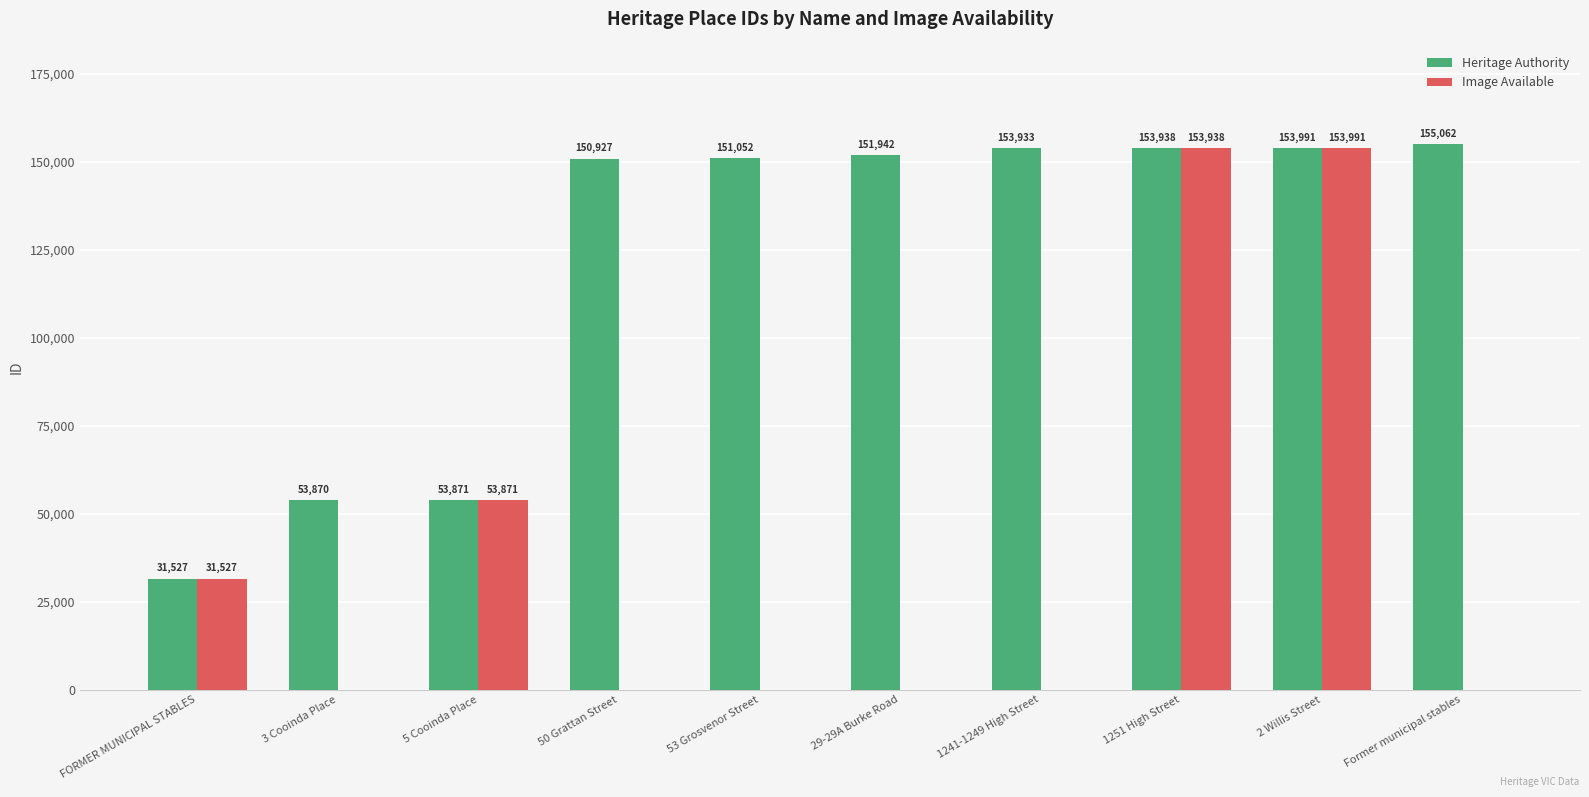

The Image Available series shows 233183 at 2 Willis Street. True or false?

False